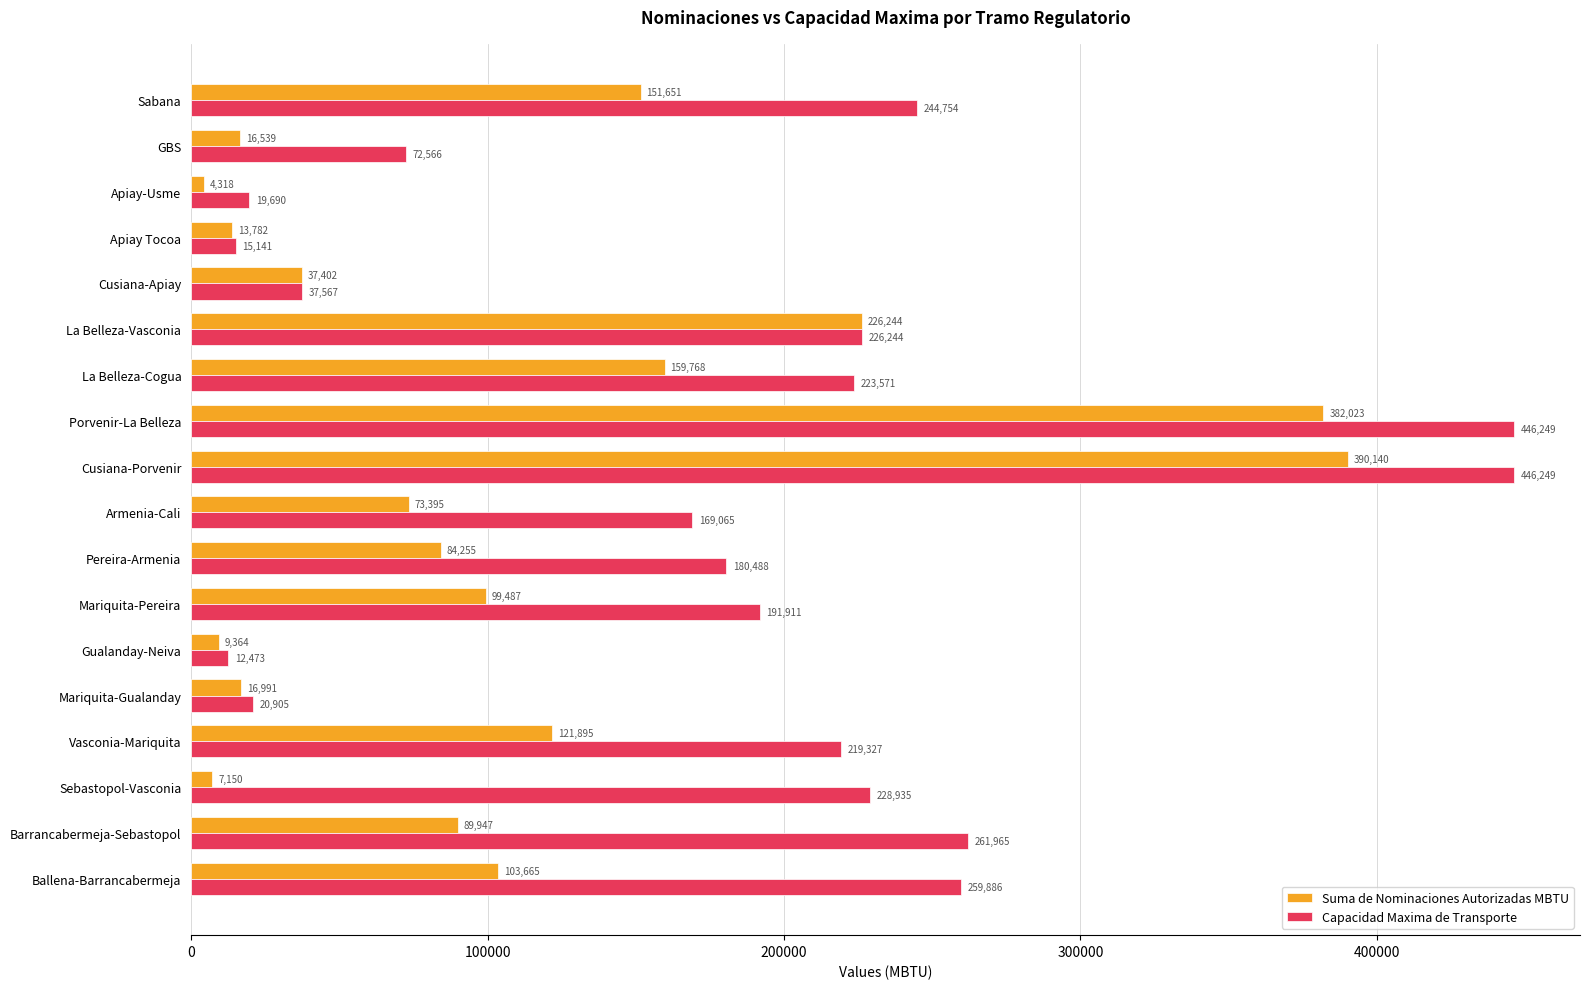

Rank the series by their maximum value, from lowest to highest.

Suma de Nominaciones Autorizadas MBTU, Capacidad Maxima de Transporte